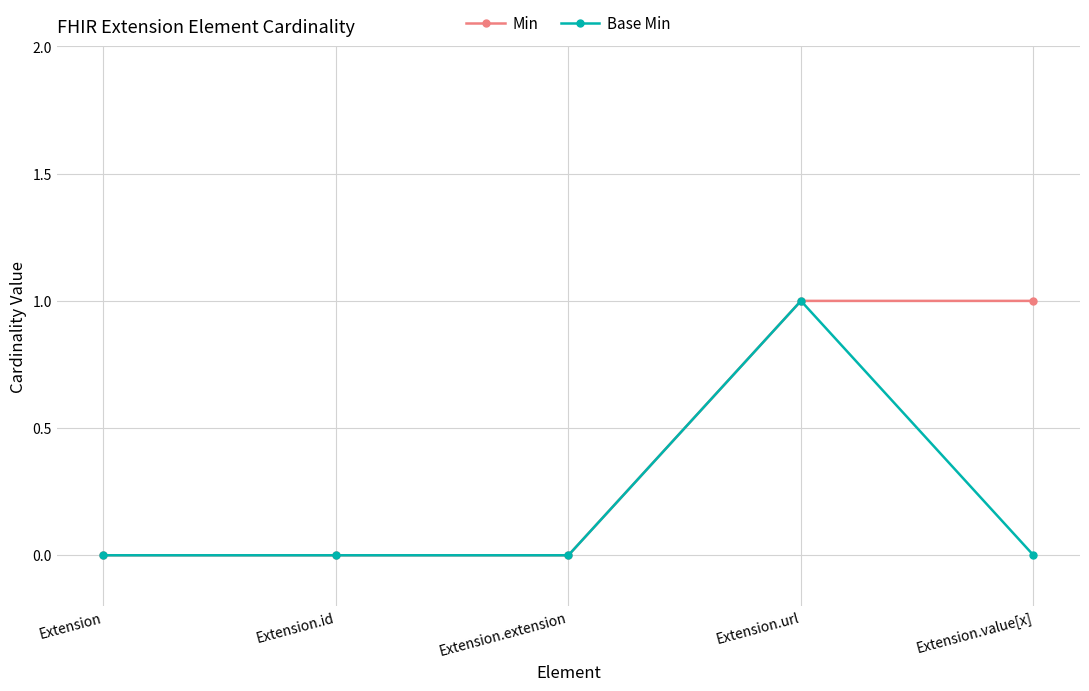

Rank the series by their average value, from highest to lowest.

Min, Base Min